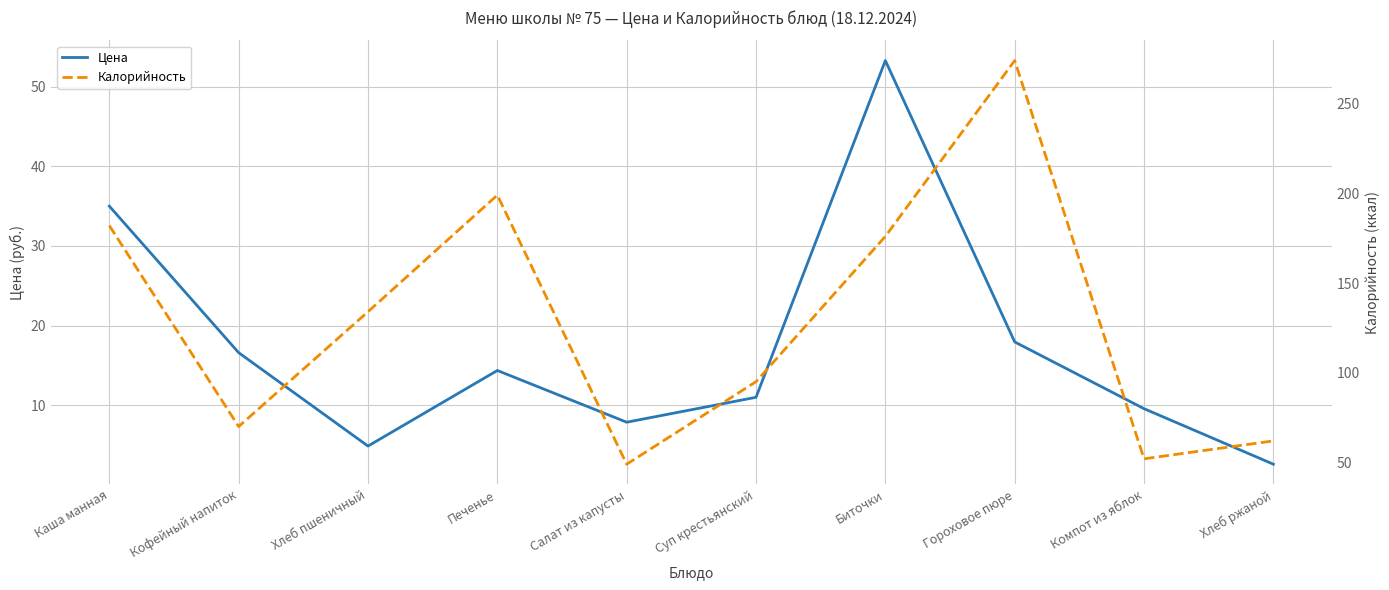

What is the label of the 8th point from the left?

Гороховое пюре